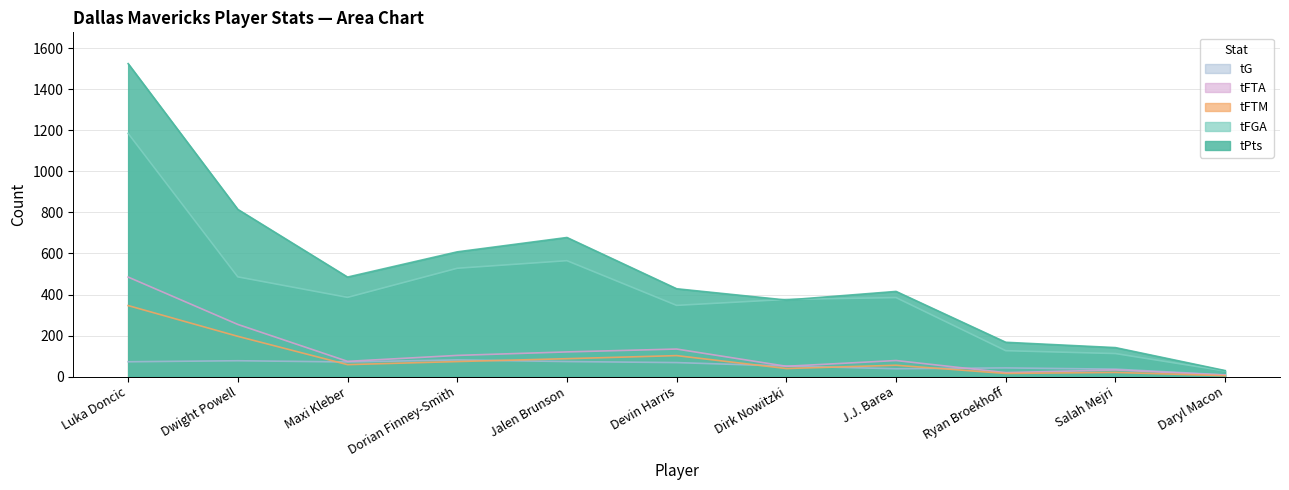

The value of tFTA at Maxi Kleber is 74. True or false?

True